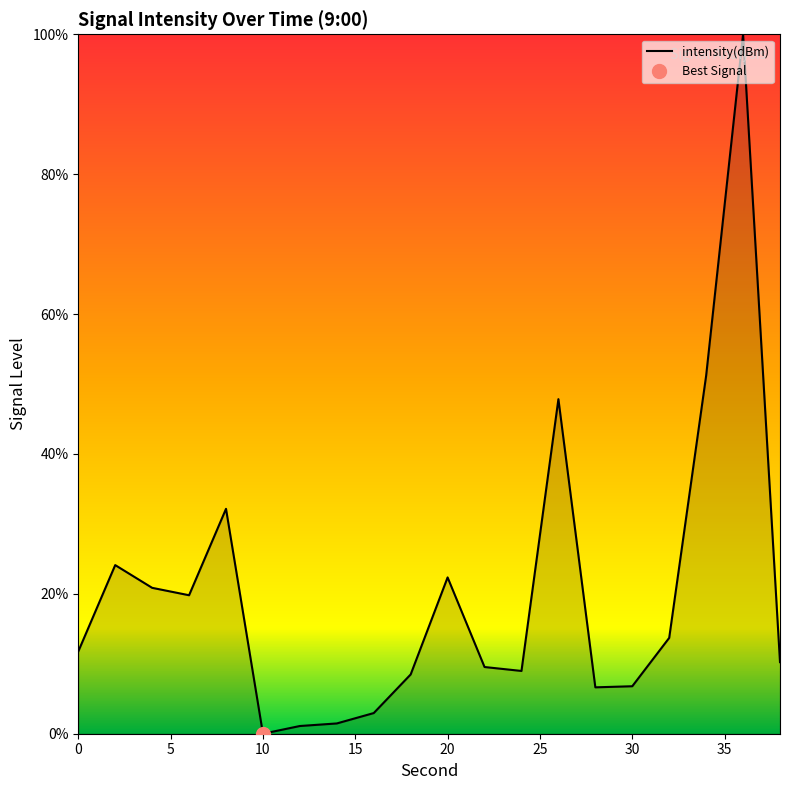

Where is the first local maximum?

2